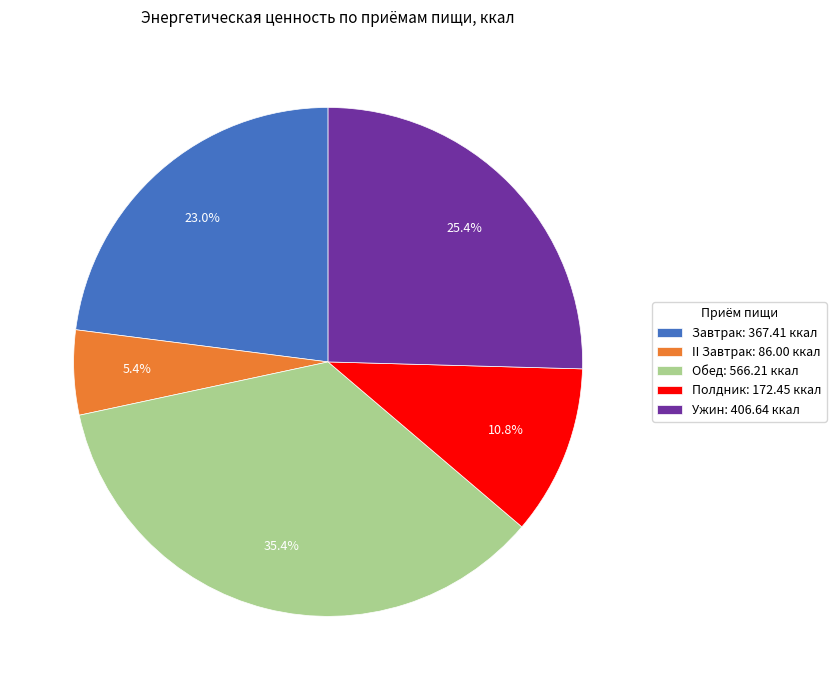

To the nearest percent, what is the combined percentage of Обед and II Завтрак?

41%